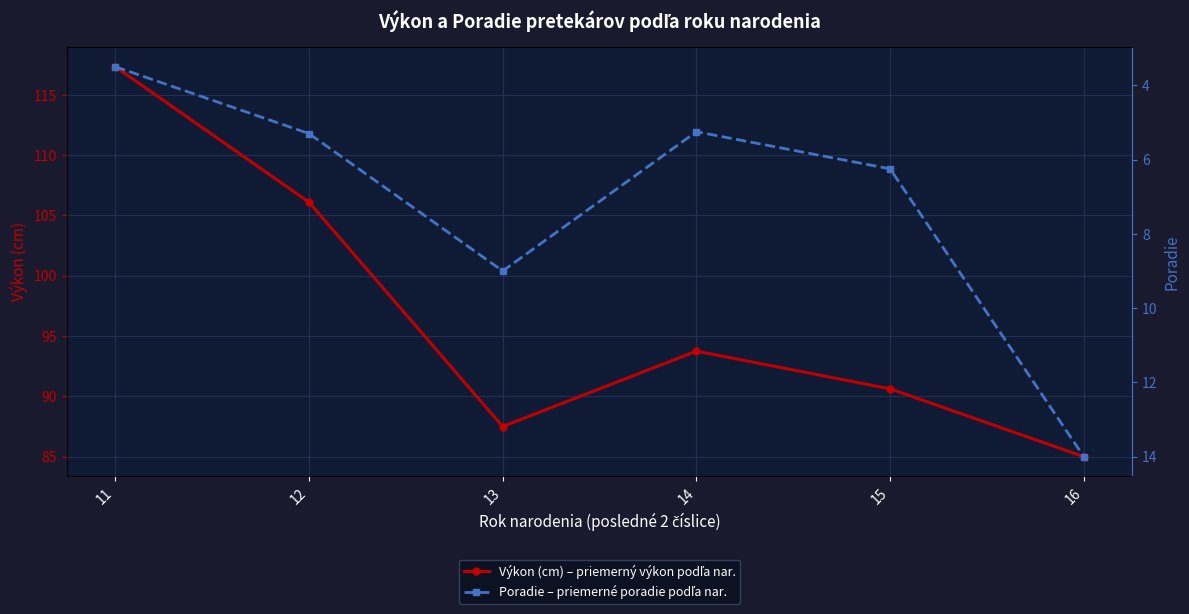

What is the average value of the Poradie – priemerné poradie podľa nar. series?

7.2